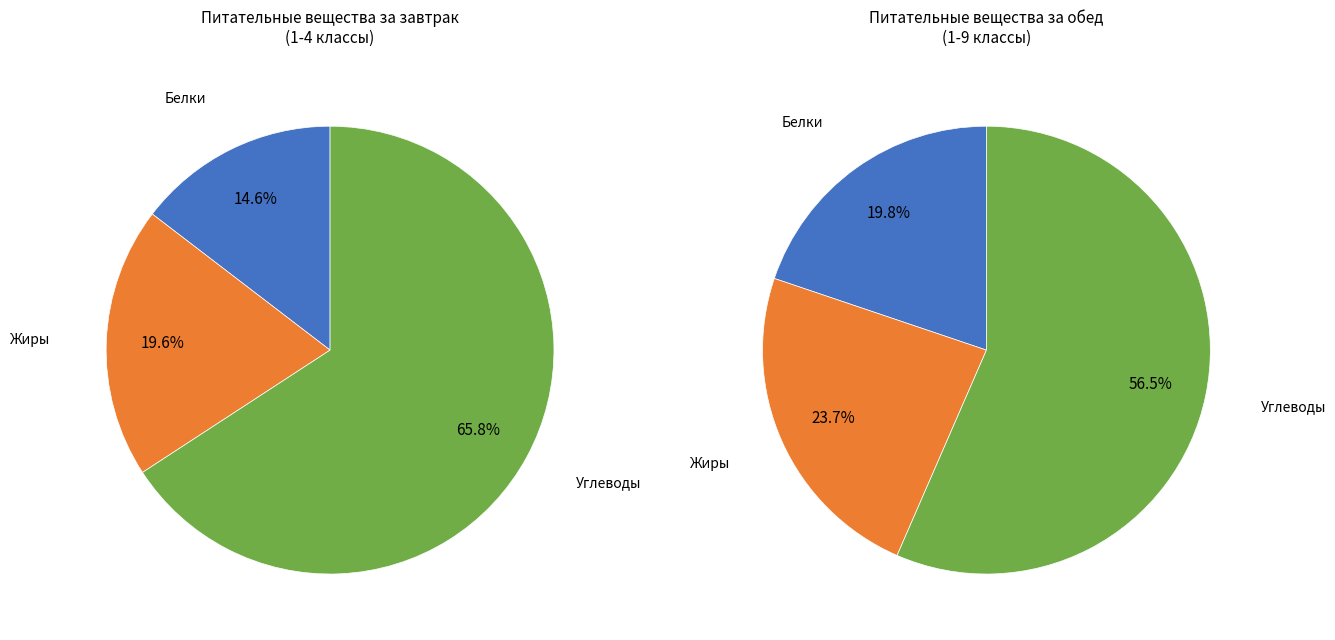

True or false: Жиры (завтрак 1-4) accounts for 27% of the total.

False